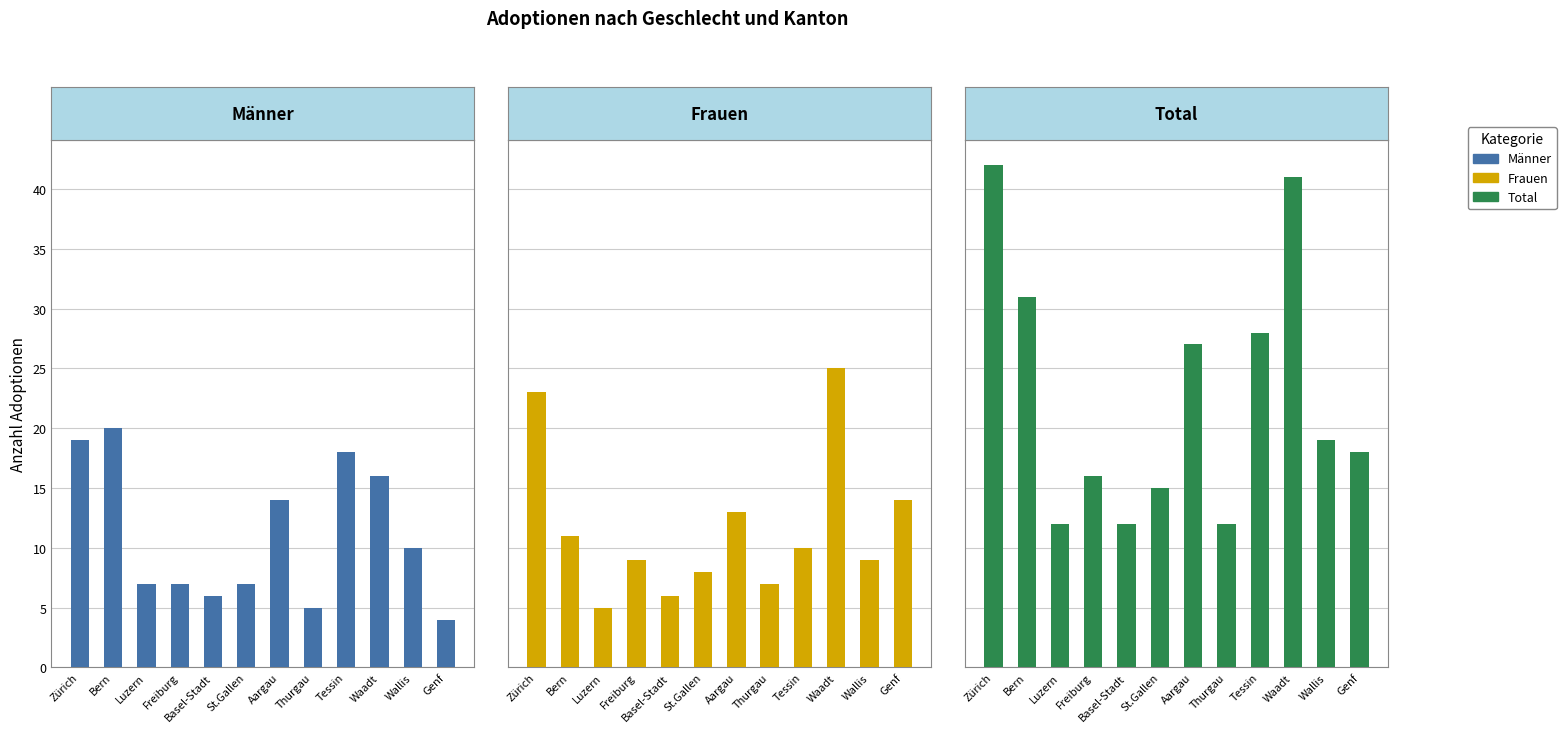

The value of Frauen at Aargau is 19. True or false?

False